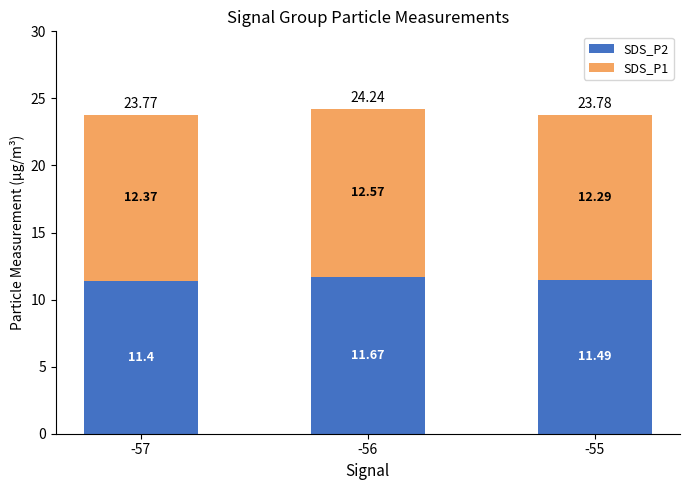

Are the bars grouped side by side (vs. stacked)?

No